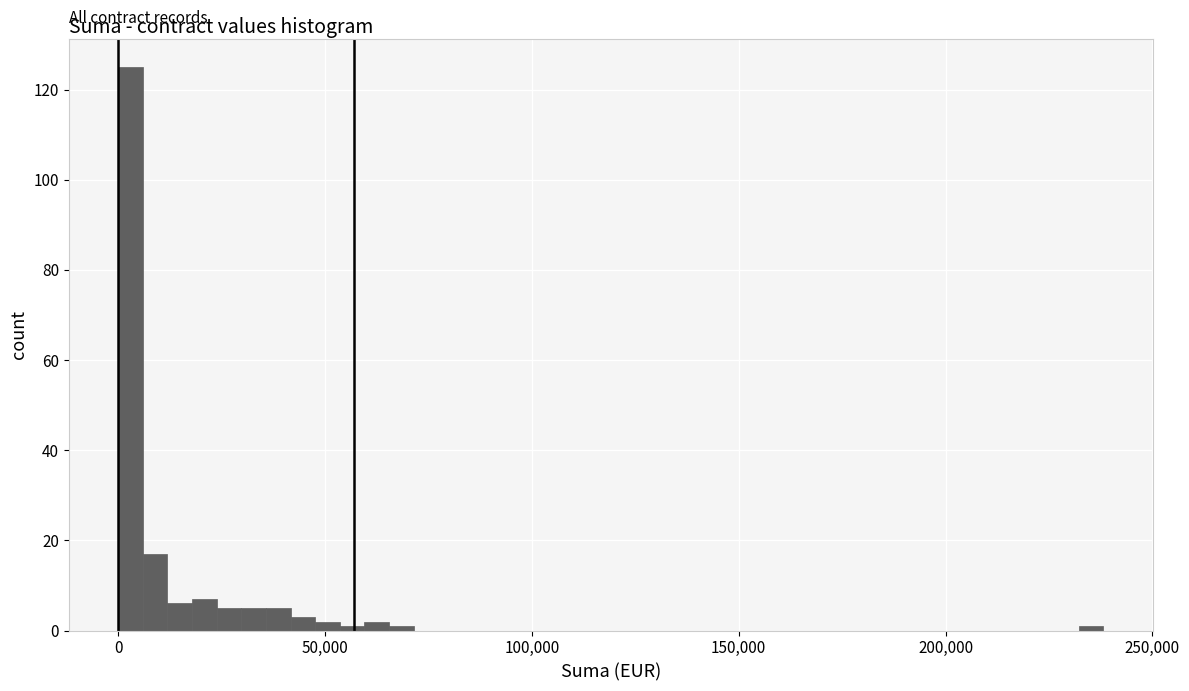

Read against the x-axis, roughly where is the centre of the tallest bar?

5000